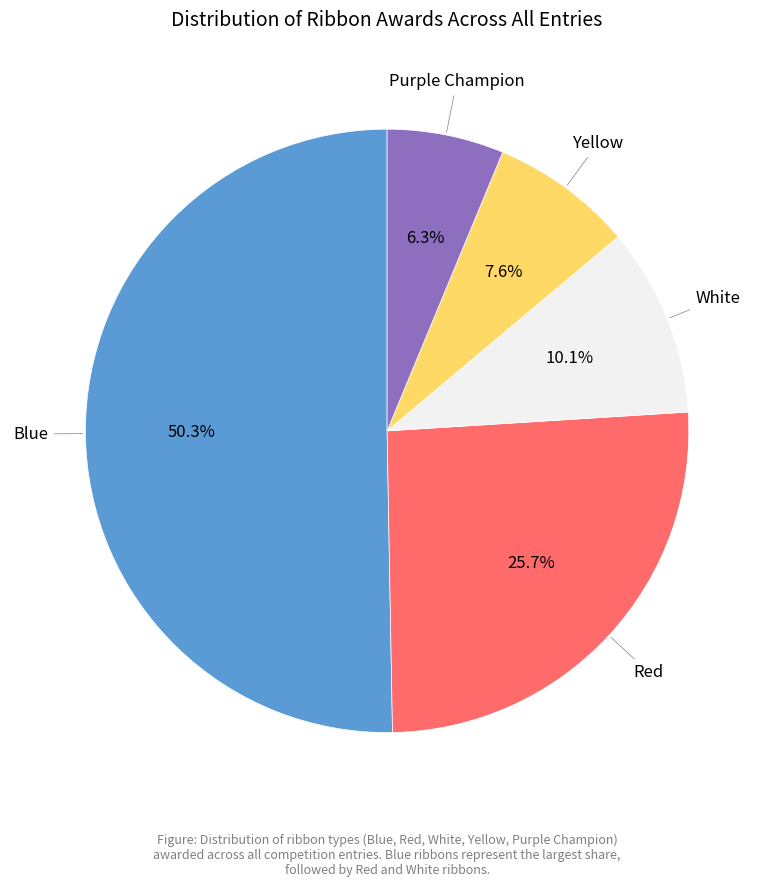

Which slice is the largest?

Blue